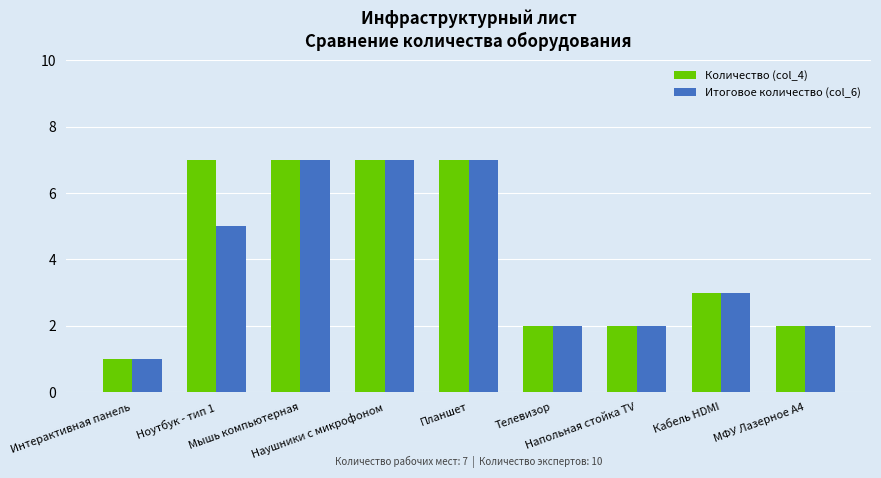

What is the highest value of the Количество (col_4) series?

7